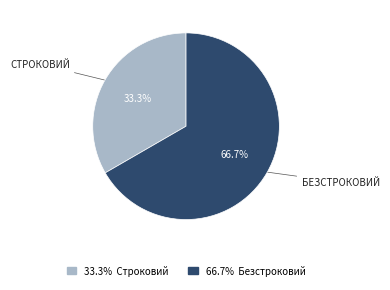

Is there a majority slice in this chart?

Yes